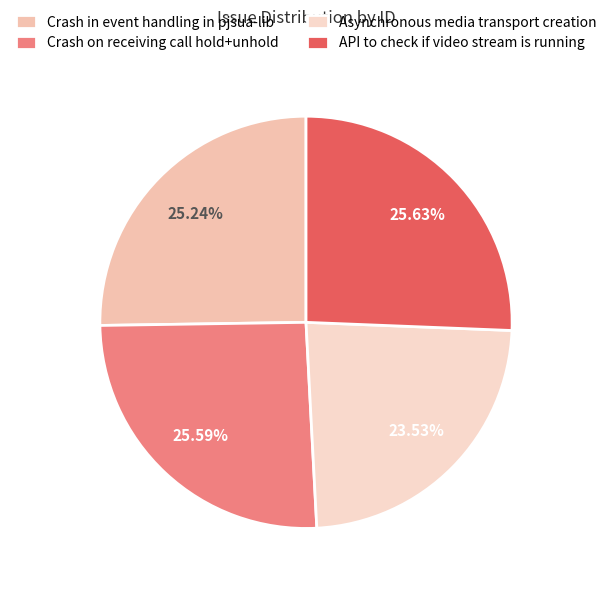

Rank the categories by value from highest to lowest.

API to check if video stream is running, Crash on receiving call hold+unhold, Crash in event handling in pjsua-lib, Asynchronous media transport creation